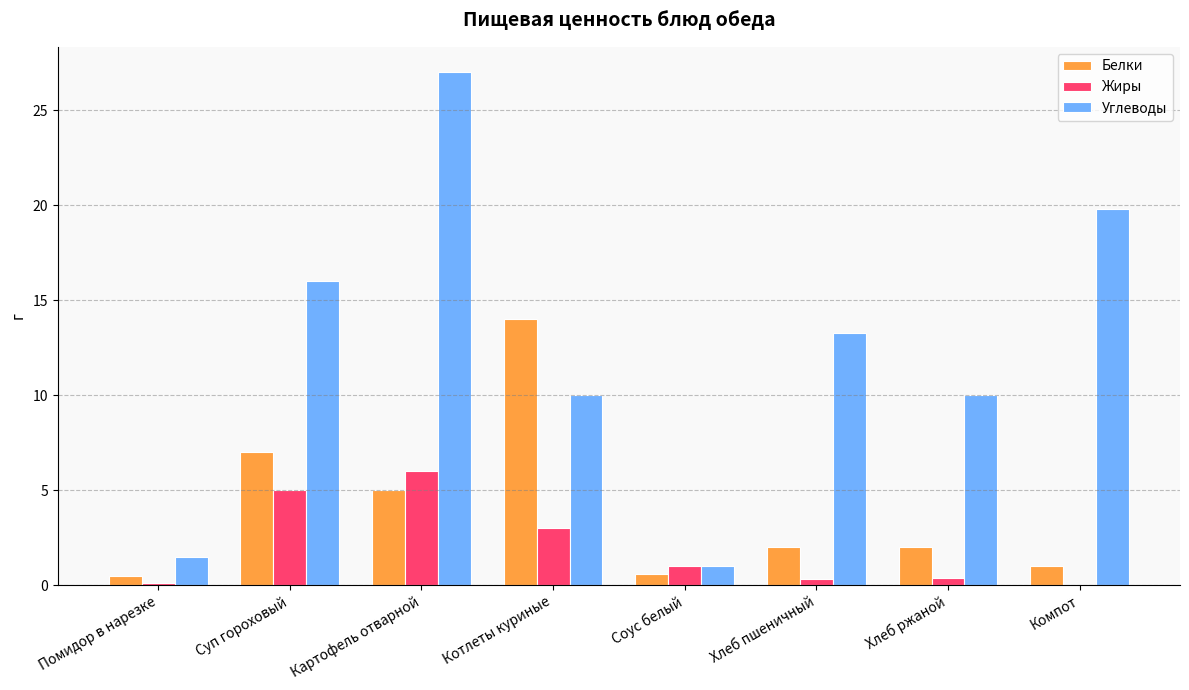

How many groups of bars are there?

8